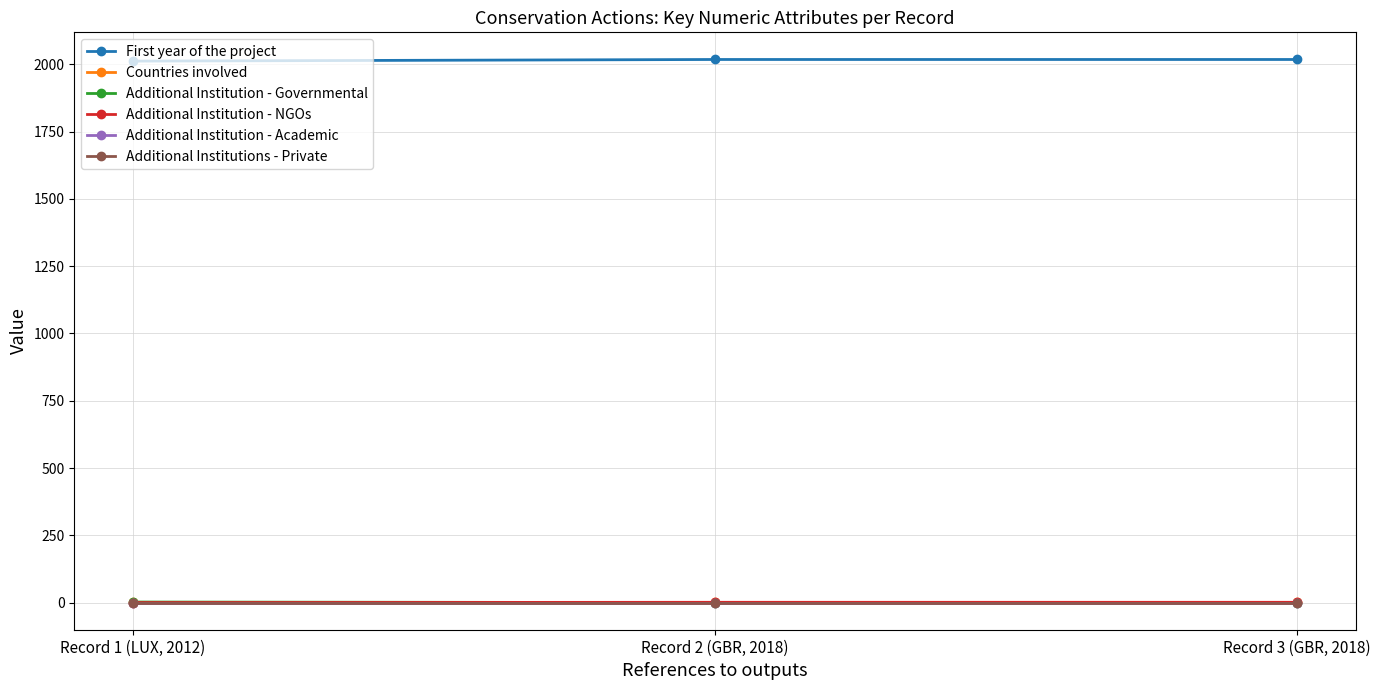

What is the label of the 3rd point from the right?

Record 1 (LUX, 2012)